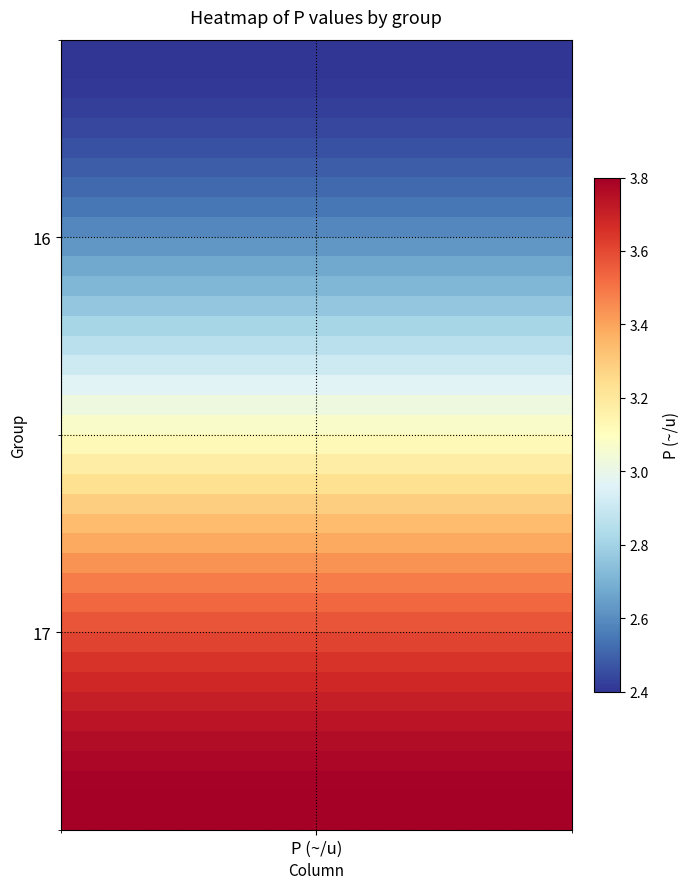

What is the smallest value displayed?

2.4